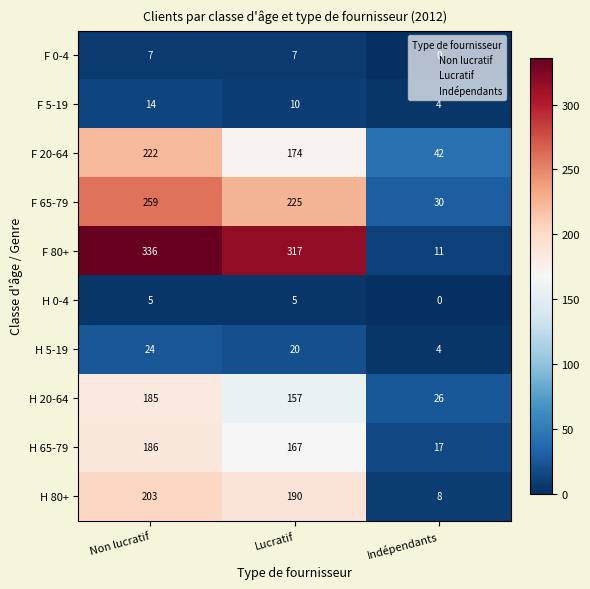

At how many categories does at least one series exceed 152?

2